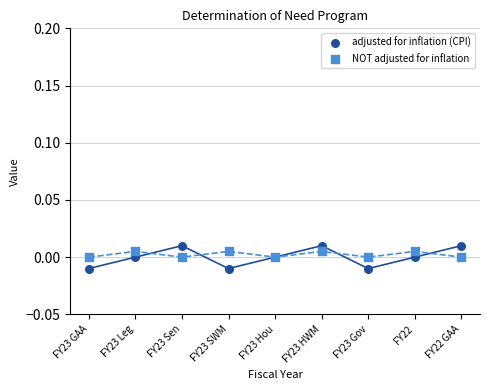

Which series reaches the maximum Y coordinate?

adjusted for inflation (CPI)